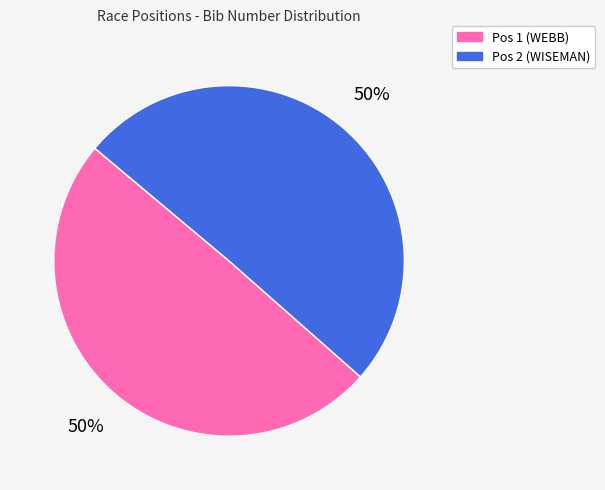

How many slices are in this pie chart?

2